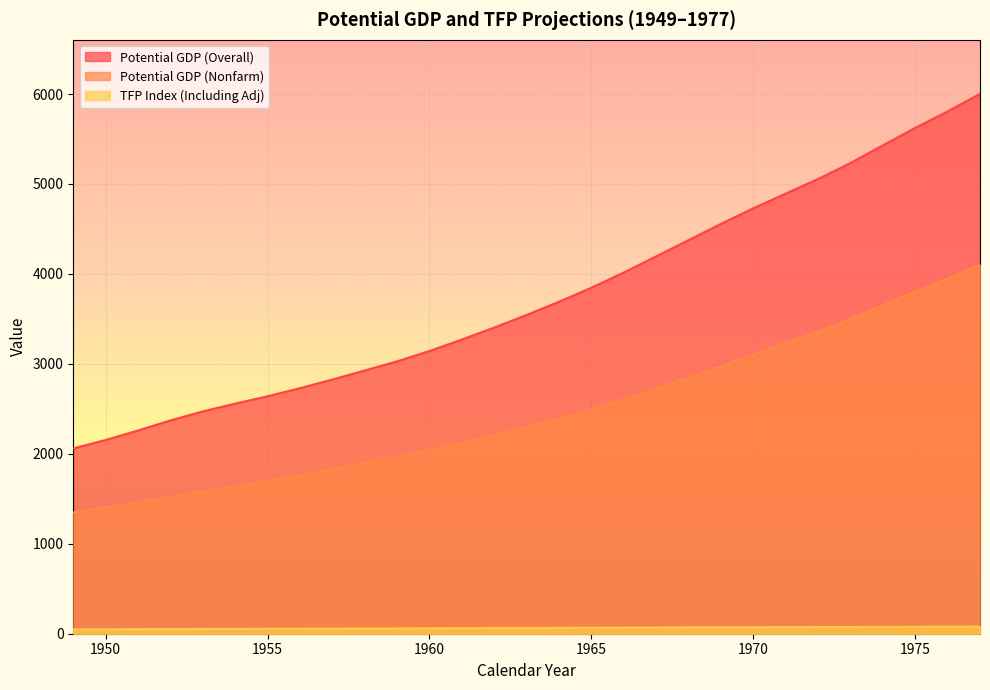

Between 1972 and 1976, which series saw the biggest shift?

Potential GDP (Overall)